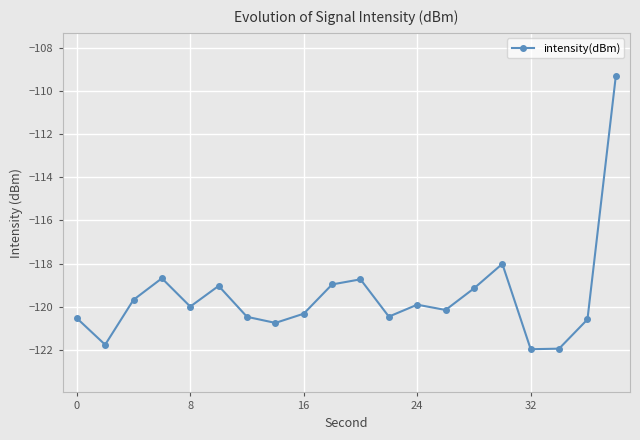

What is the greatest value displayed?

-109.3